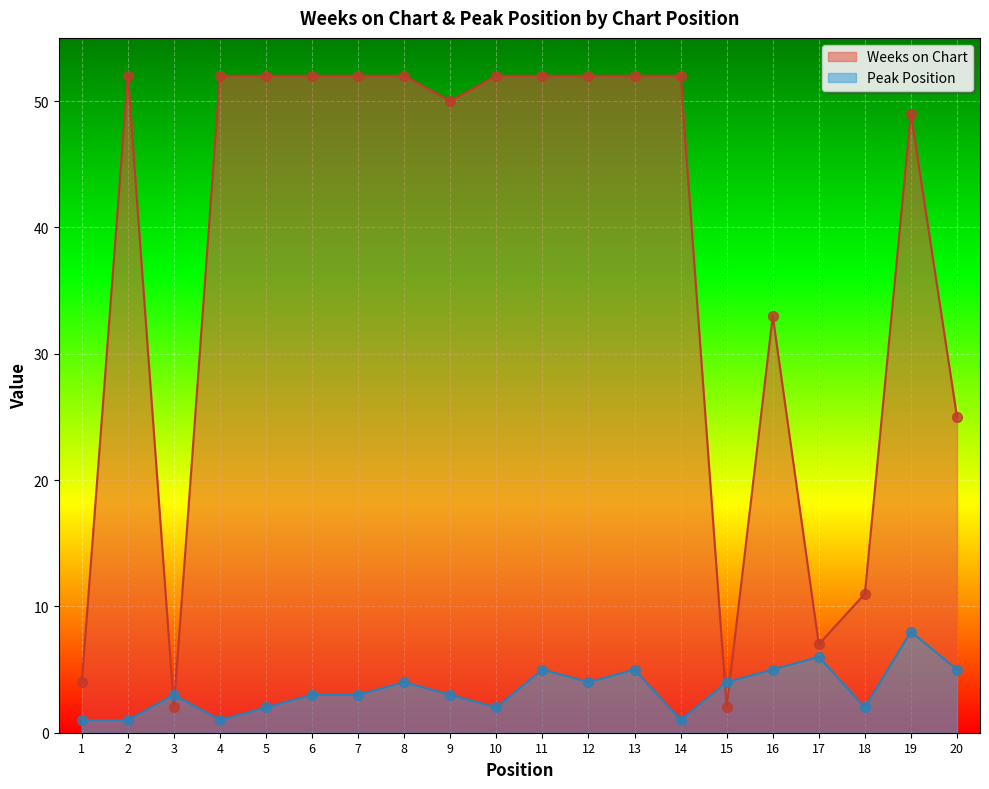

Which series reaches the minimum Y coordinate?

Peak Position